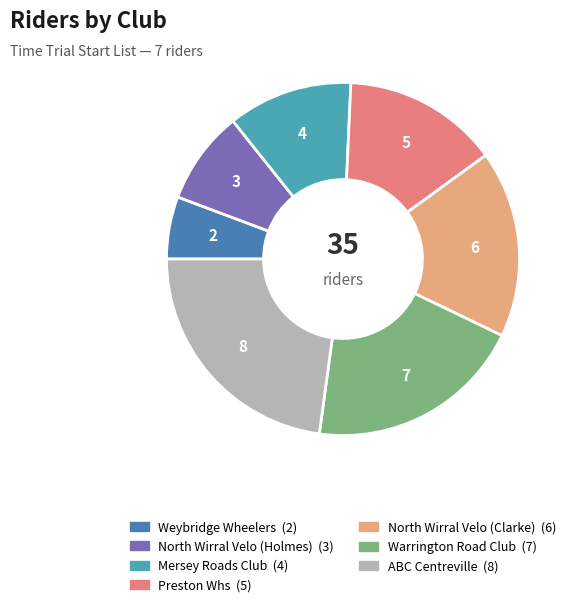

Is there any slice that represents more than half of the pie?

No